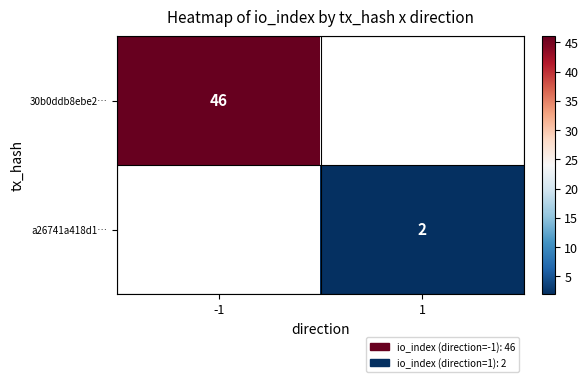

The value of 30b0ddb8ebe2… at -1 is 67. True or false?

False